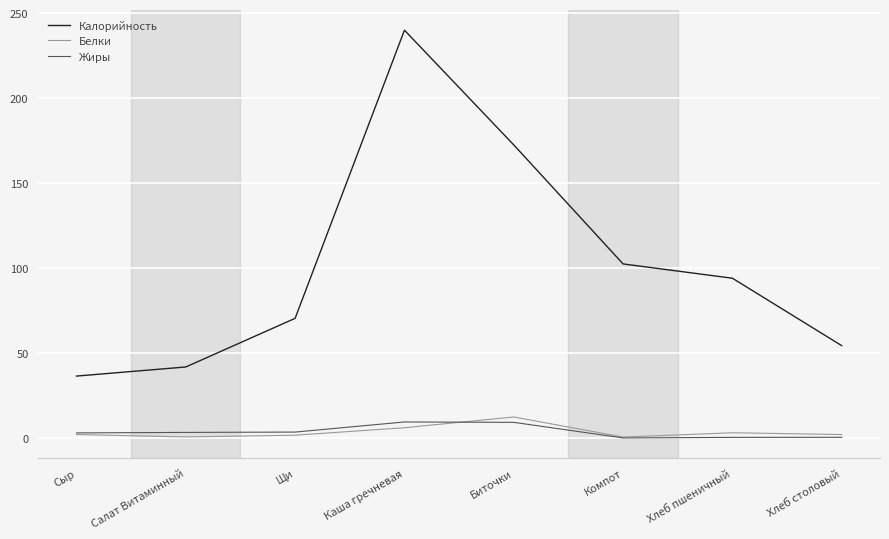

At which category is the sum across all series the highest?

Каша гречневая